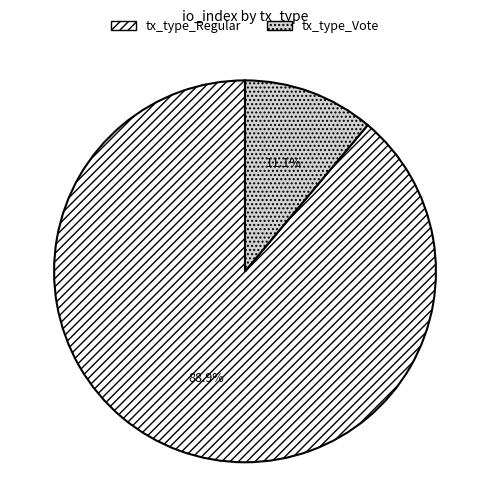

To the nearest percent, what is the combined percentage of tx_type_Vote and tx_type_Regular?

100%